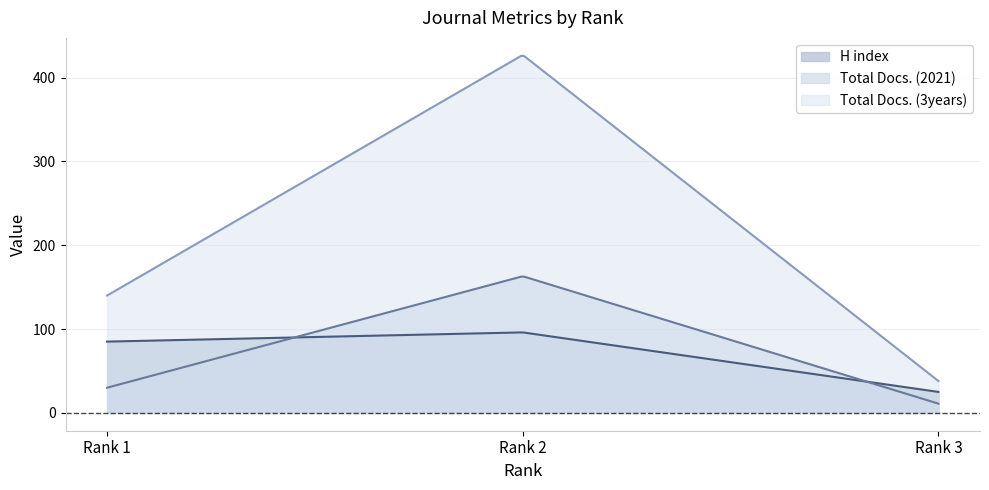

Which has a higher value, Rank 1 or Rank 3?

Rank 1